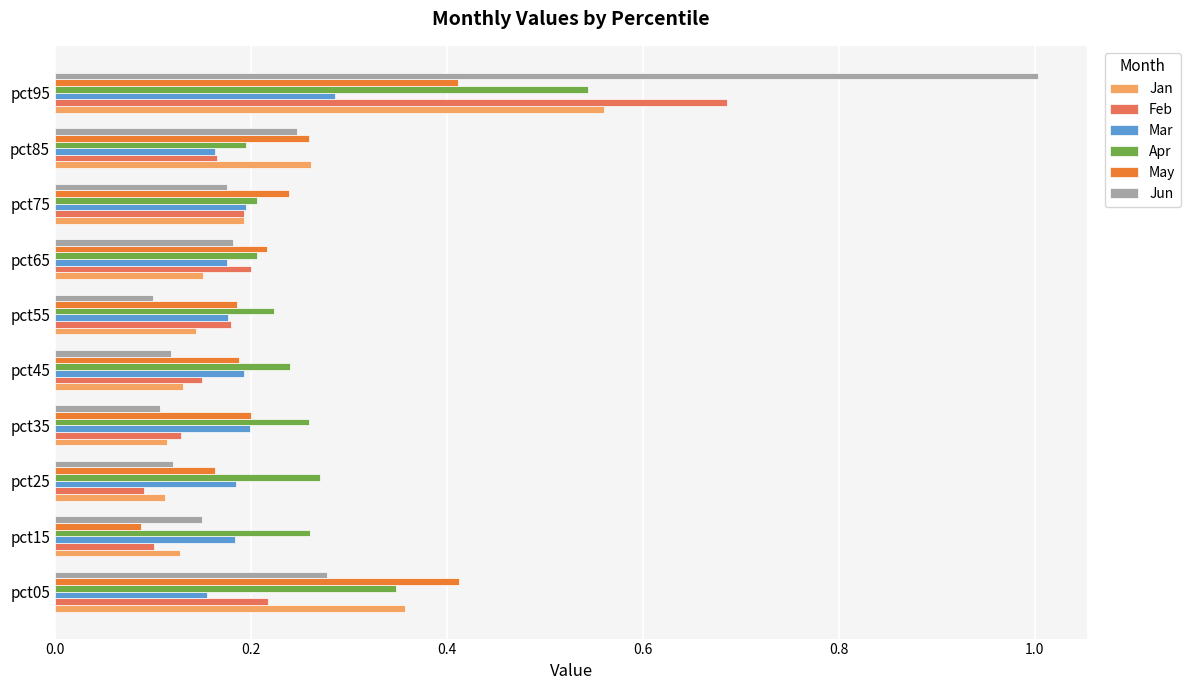

What is the sum of all Feb values?

2.1